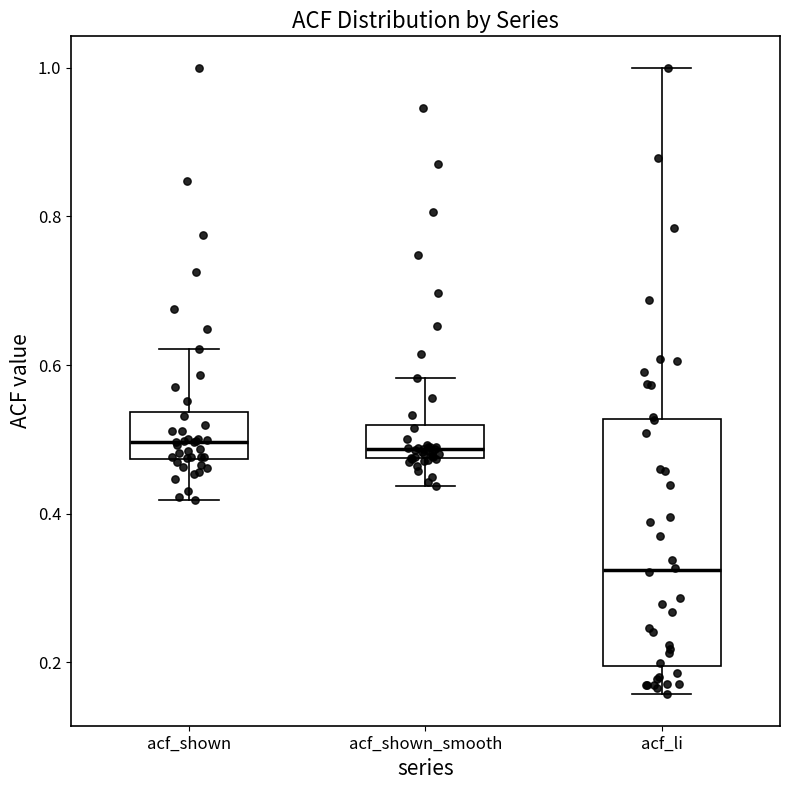

Reading left to right, transcribe this box plot: for each box, give where its median line is, the range the box spans, and where its two whiskers end, as read against the y-axis. The values are not printed on the chart, so give them approximately, as read against the axis.

acf_shown: median 0.50, box 0.48 to 0.54, whiskers 0.42 to 0.62
acf_shown_smooth: median 0.48 (just above the box's lower edge), box 0.48 to 0.52, whiskers 0.44 to 0.58
acf_li: median 0.32, box 0.20 to 0.52, whiskers 0.16 to 1.00